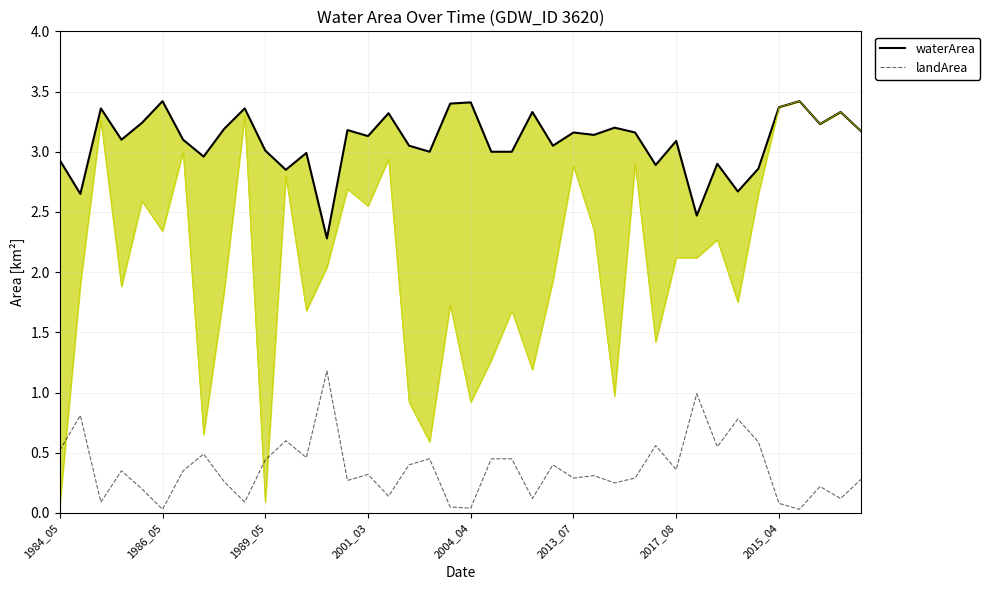

What is the highest value of the landArea series?

1.2